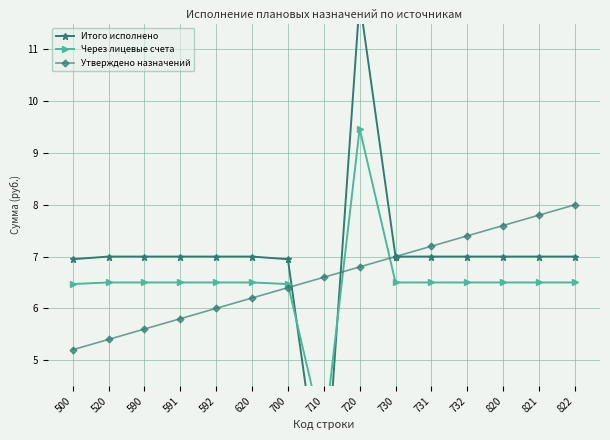

At which category does the chart reach its minimum across all series?

710